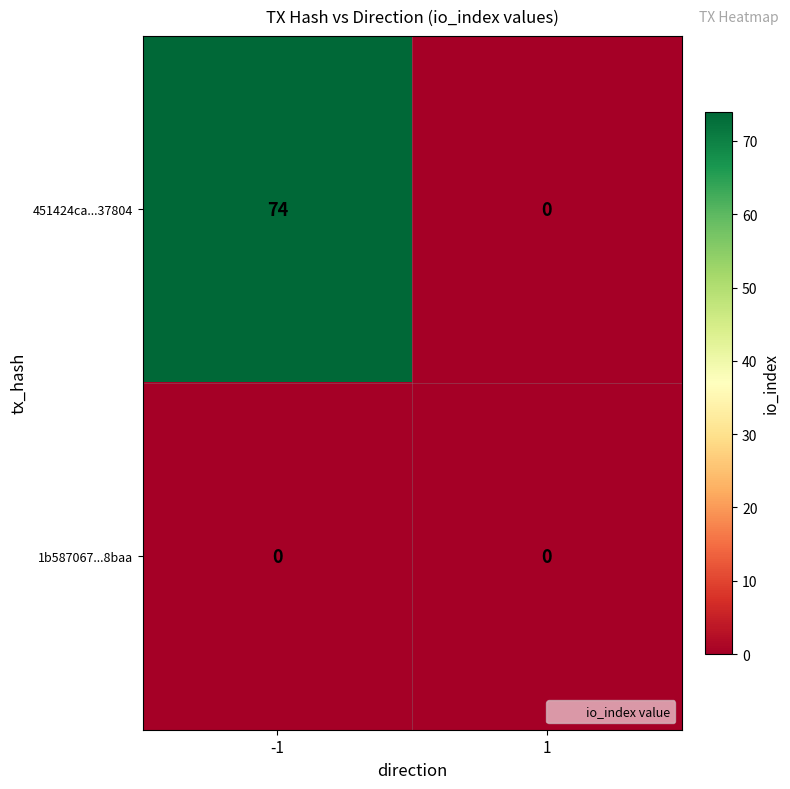

What is the maximum value shown in the chart?

74